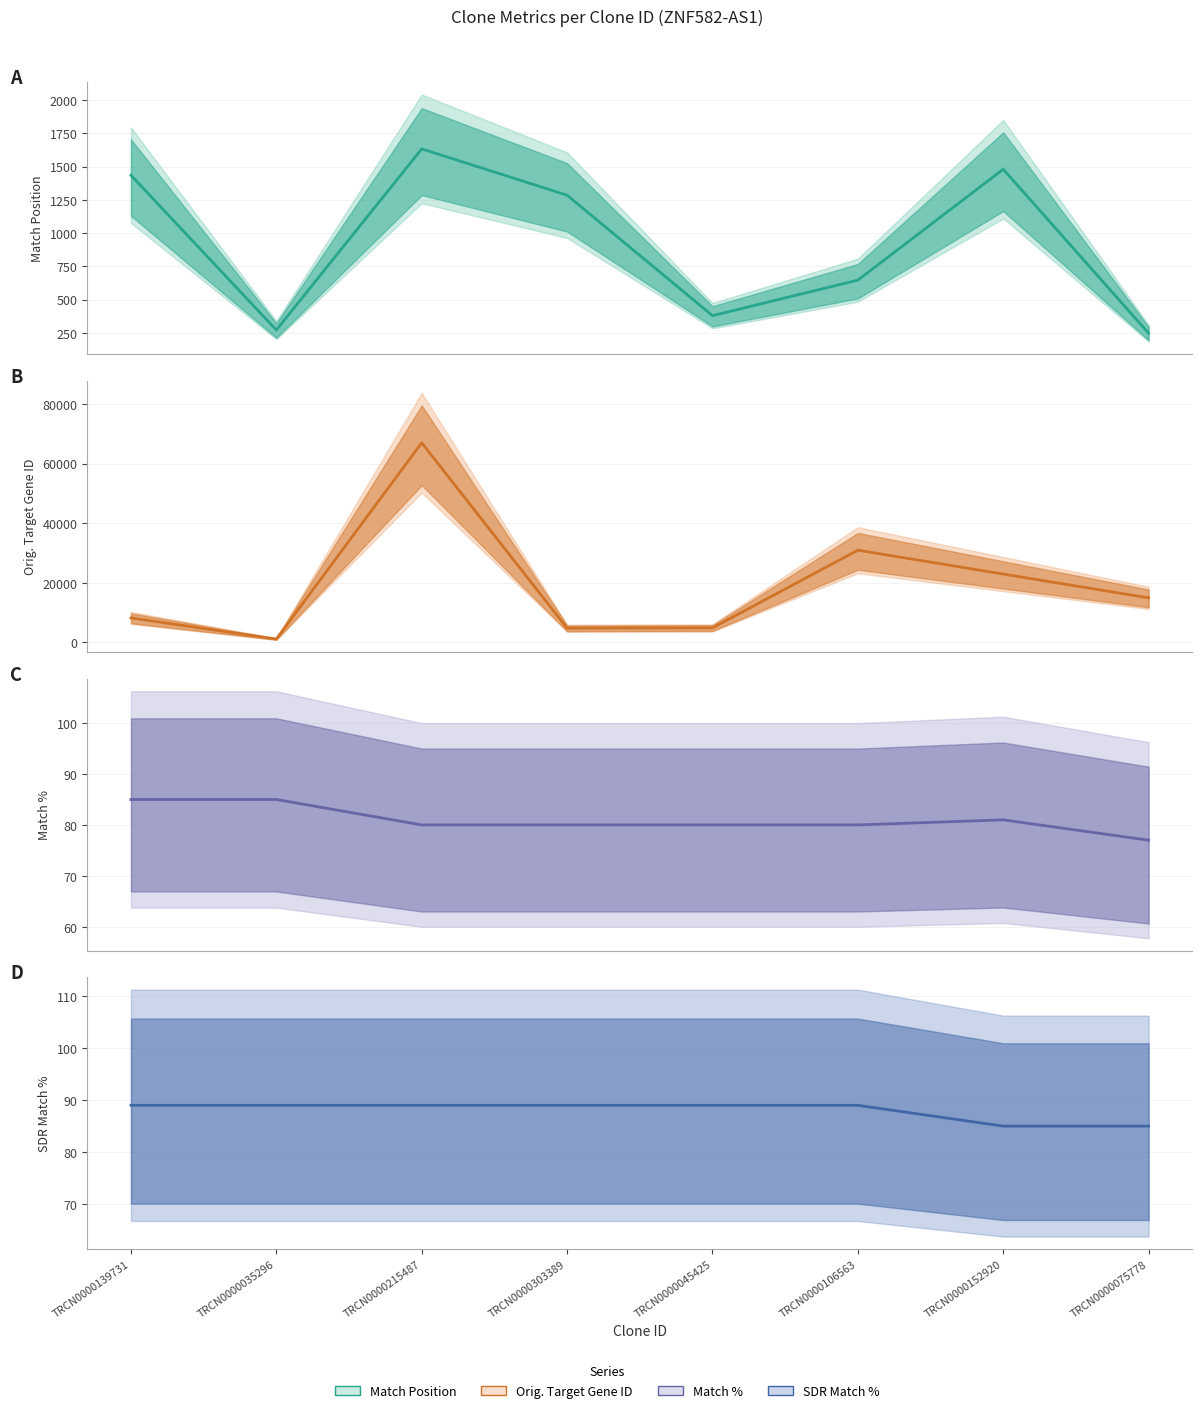

At which category does Match Position reach its first local peak?

TRCN0000215487